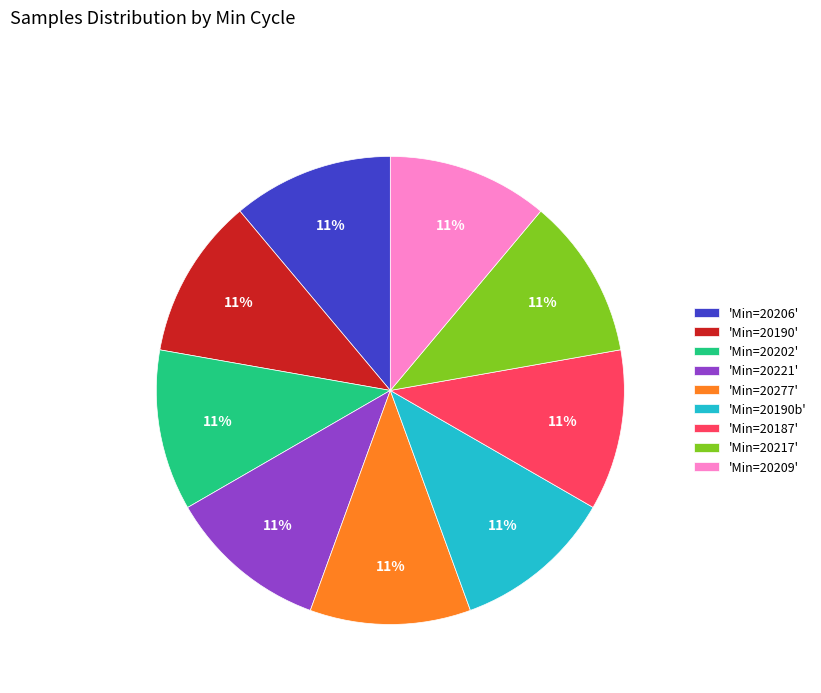

True or false: 'Min=20277' accounts for 19% of the total.

False